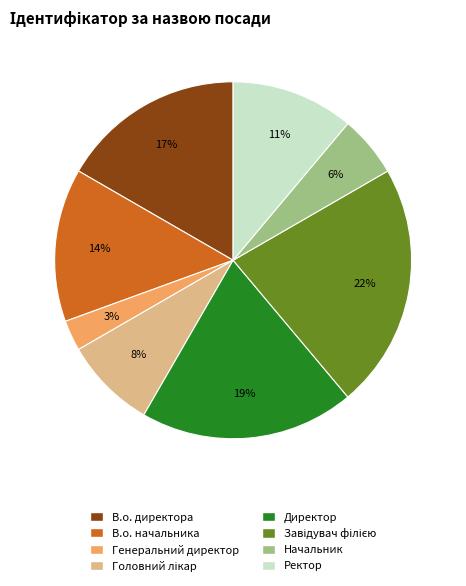

To the nearest percent, what is the difference between the largest and smallest slice percentages?

19%